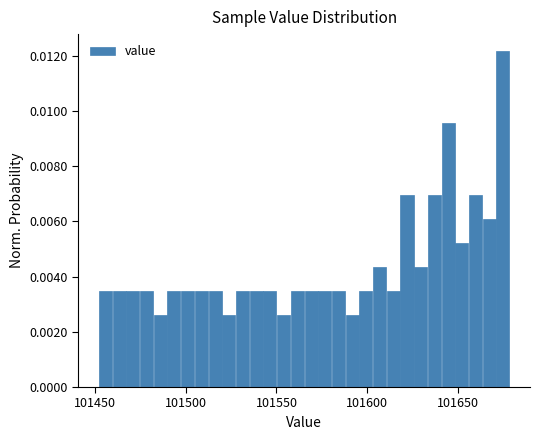

Around what value on the x-axis is the tallest bar? Give the approximate position of its centre, as read against the axis.

101675